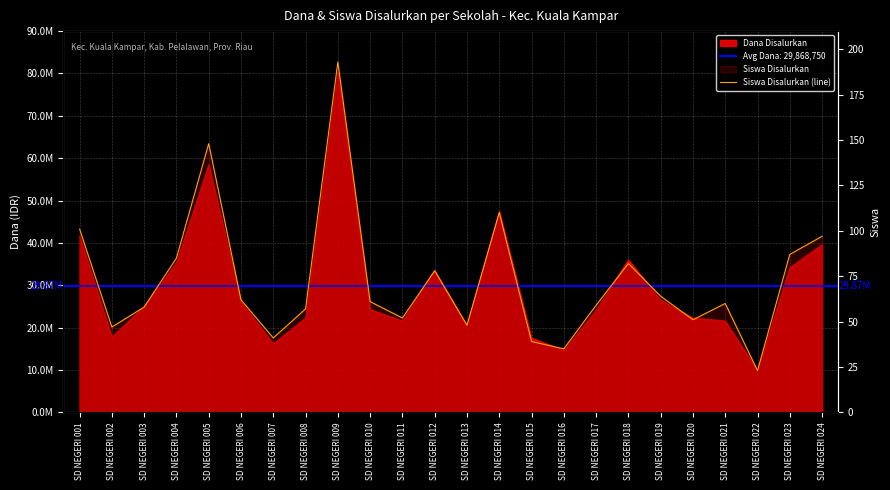

What is the value of the 14th point from the left?

110